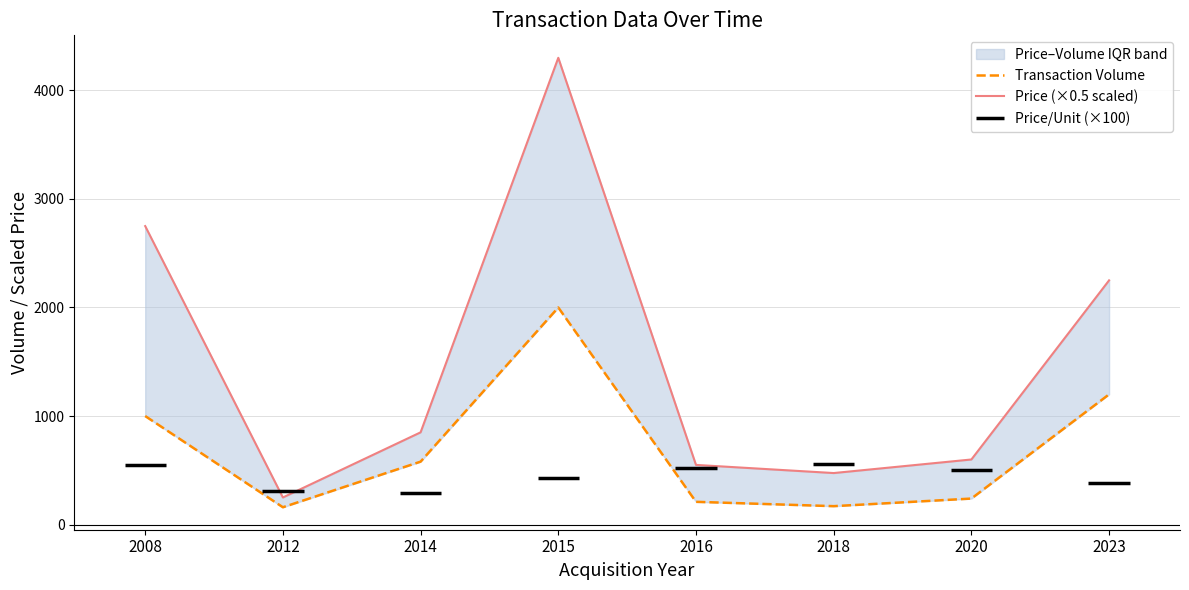

What is the spread (max minus min) of values at 2018?

305